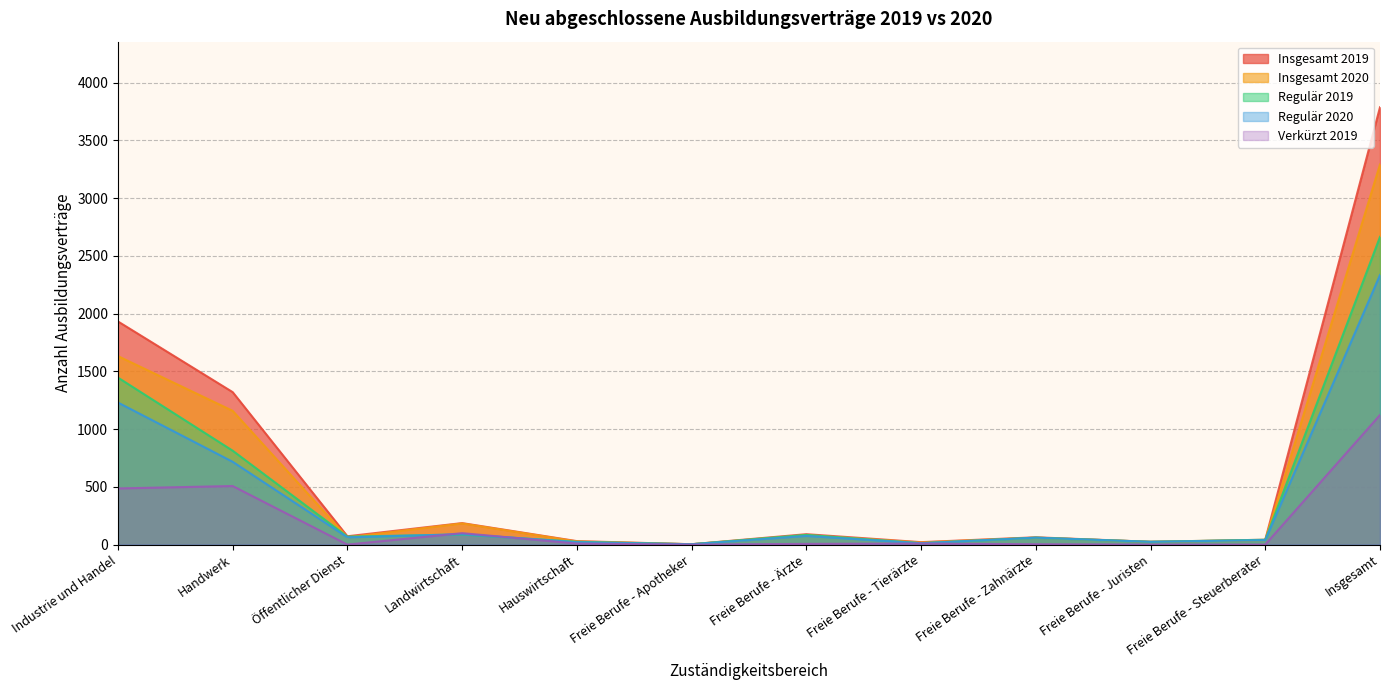

Between Industrie und Handel and Freie Berufe - Ärzte, which is larger?

Industrie und Handel